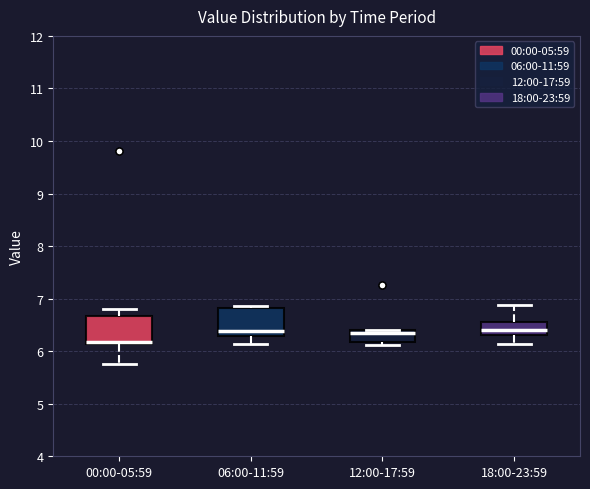

Reading left to right, transcribe this box plot: for each box, give where its median line is, the range the box spans, and where its two whiskers end, as read against the y-axis. The values are not printed on the chart, so give them approximately, as read against the axis.

00:00-05:59: median 6.2, box 6.1 to 6.7, whiskers 5.8 to 6.8
06:00-11:59: median 6.4, box 6.3 to 6.8, whiskers 6.1 to 6.9
12:00-17:59: median 6.3, box 6.2 to 6.4, whiskers 6.1 to 6.4
18:00-23:59: median 6.4, box 6.3 to 6.6, whiskers 6.1 to 6.9